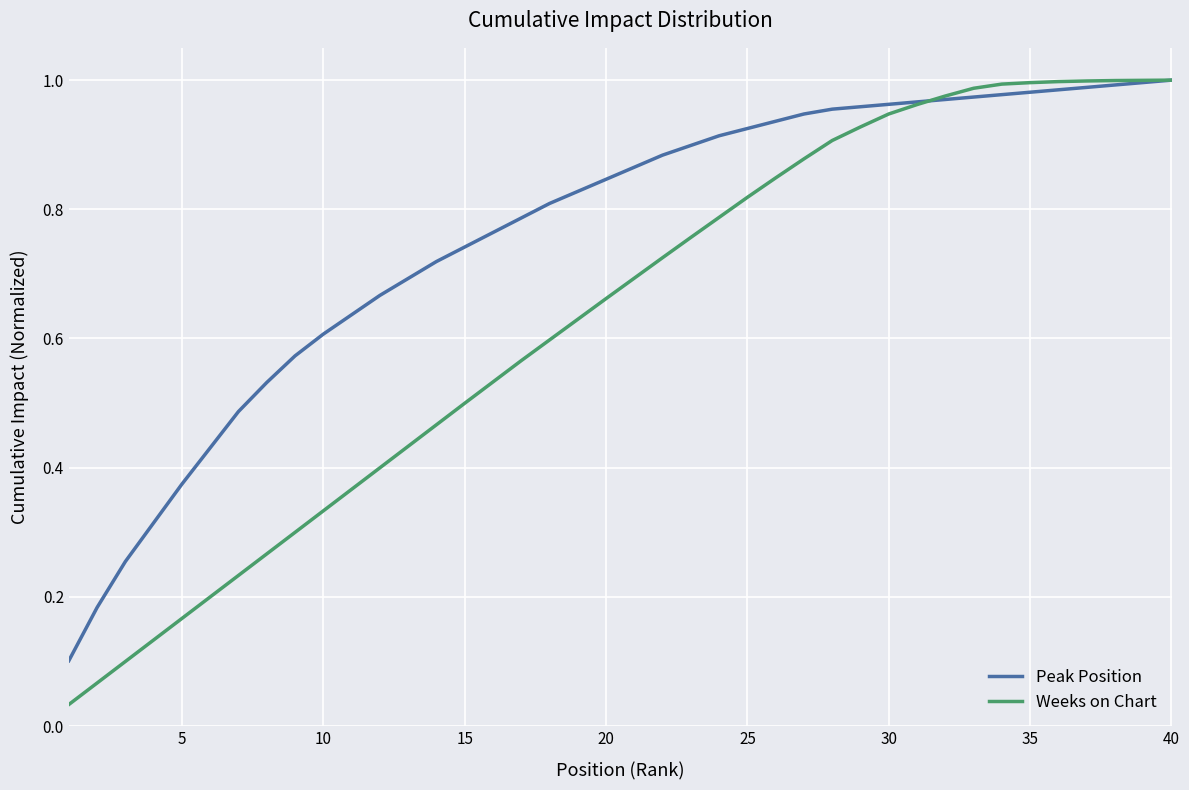

Rank the series by their average value, from lowest to highest.

Weeks on Chart, Peak Position